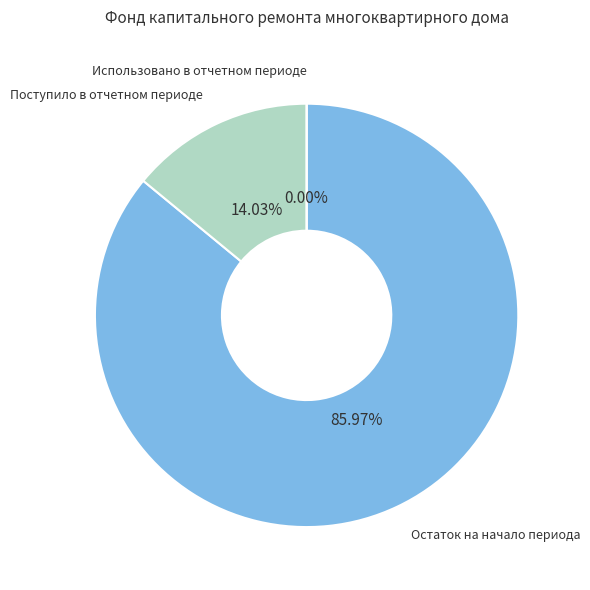

Rank the categories by value from highest to lowest.

Остаток на начало периода, Поступило в отчетном периоде, Использовано в отчетном периоде